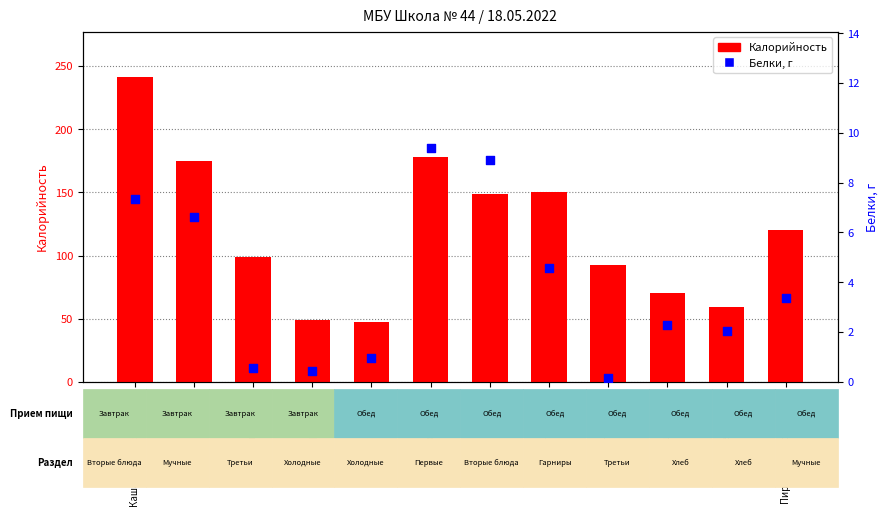

Which series has the largest total across all categories?

Калорийность